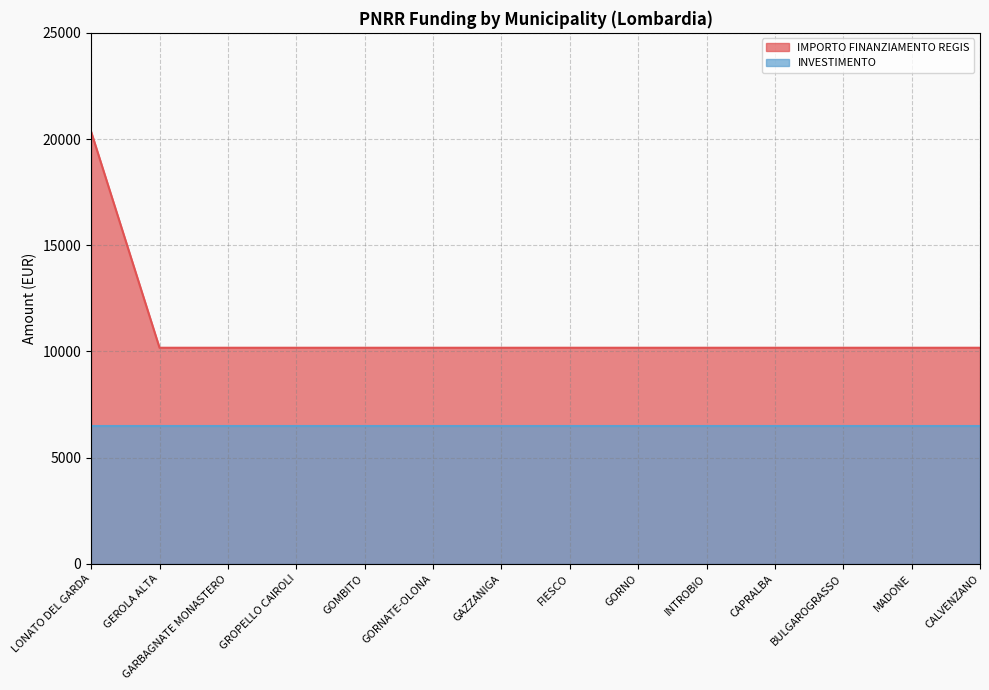

How many lines are shown in the chart?

2